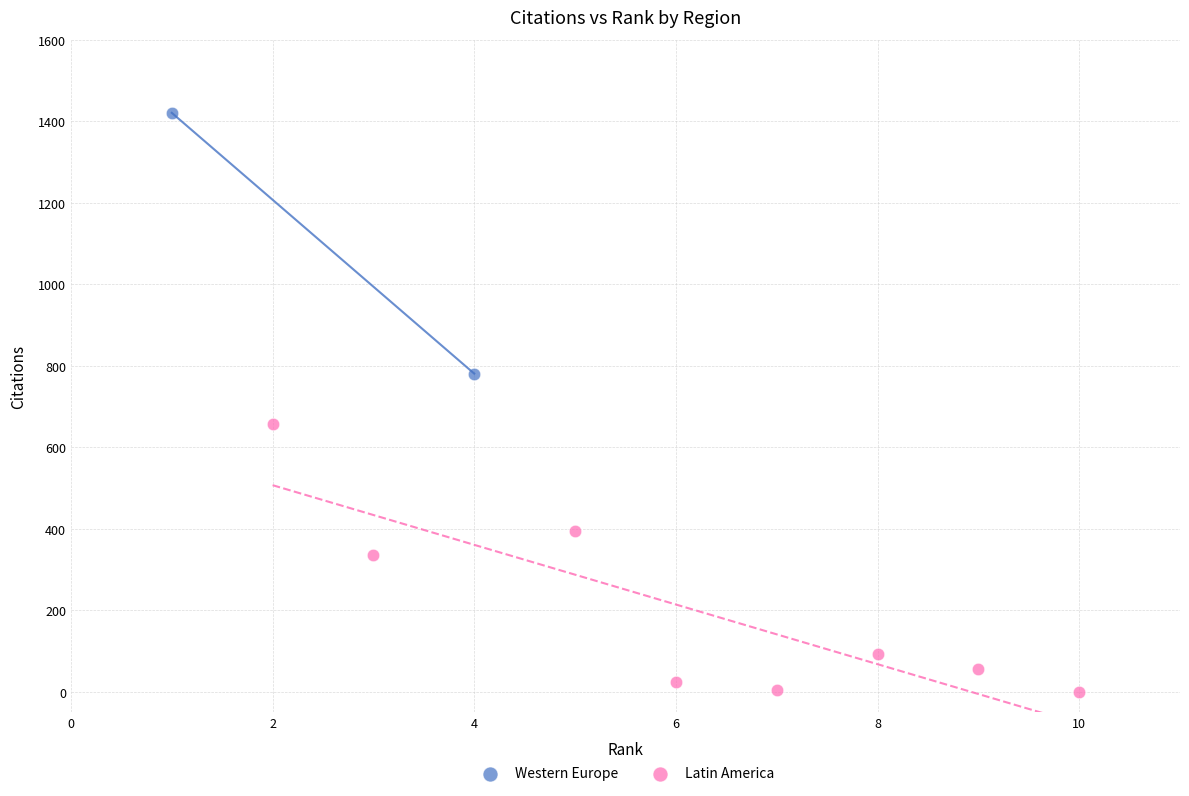

What are all the series names shown in the legend?

Western Europe, Latin America